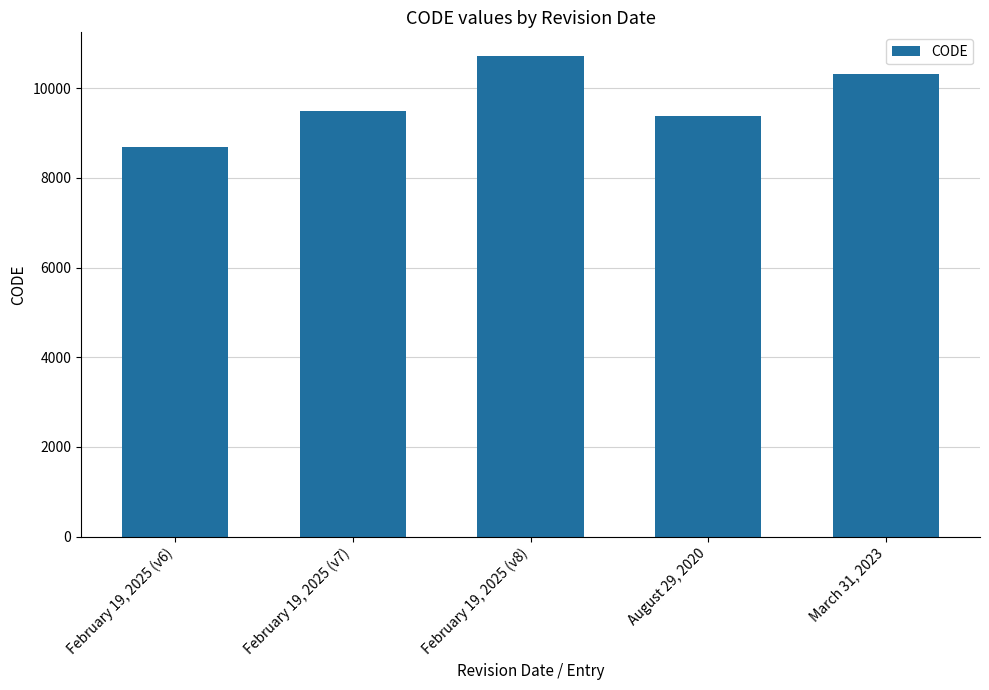

The chart shows a value of 10323 at March 31, 2023. True or false?

True